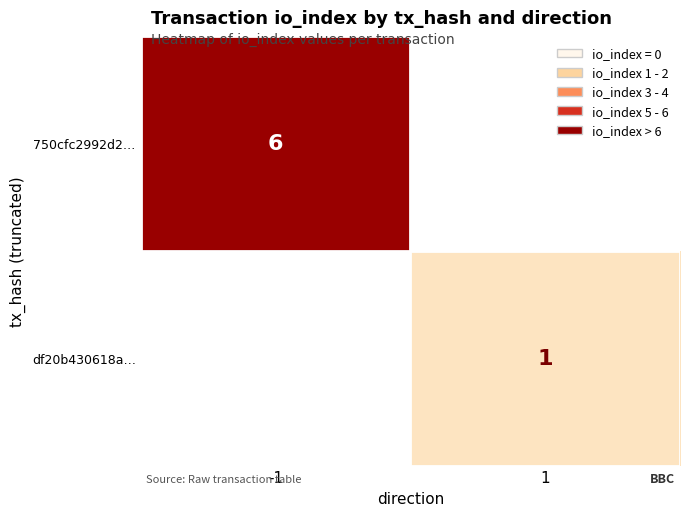

How many data points does each series have?

2